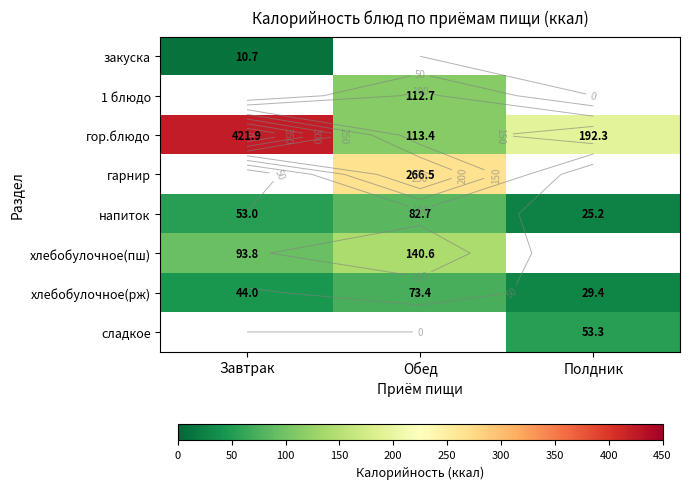

Which series has the largest total across all categories?

гор.блюдо